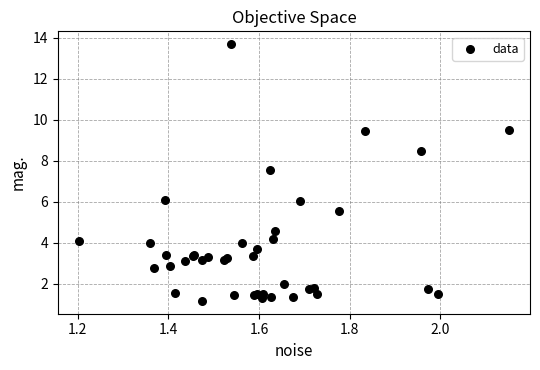

What Y value in the scatter plot is closest to 7?

7.5